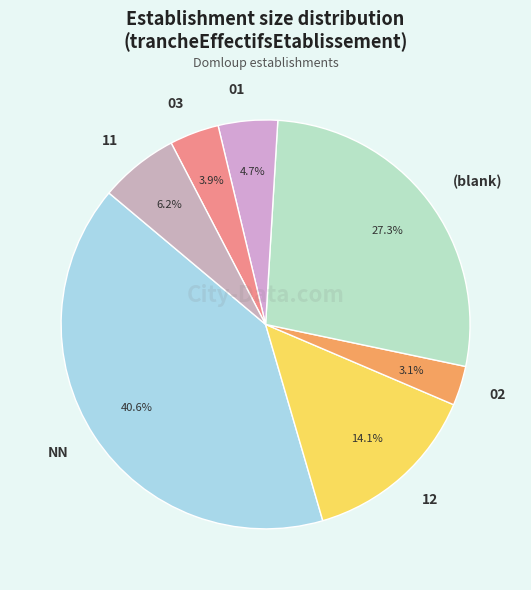

How much of the chart is everything except 11?

93.7%